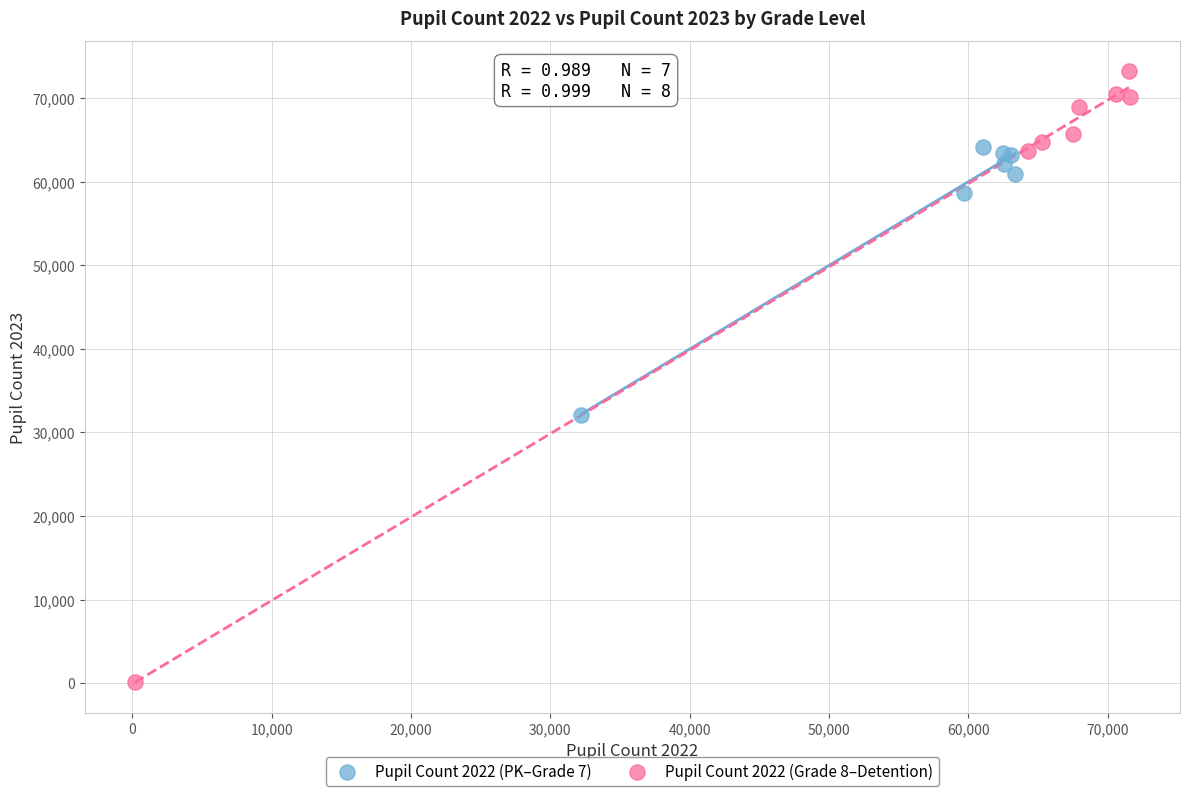

Which series contains the lowest Y value?

Pupil Count 2022 (Grade 8–Detention)